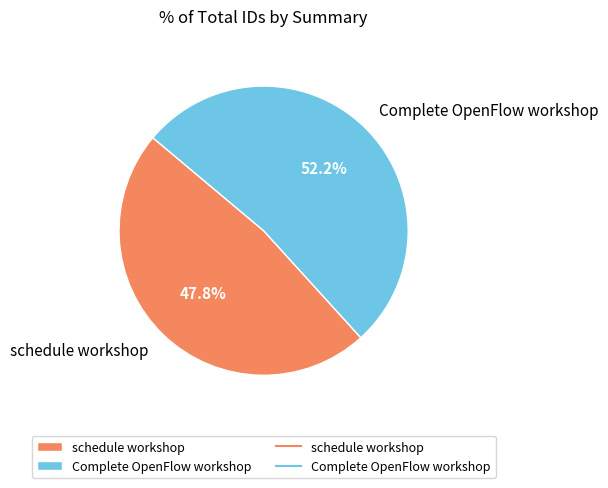

Is the sum of schedule workshop and Complete OpenFlow workshop greater than half?

Yes